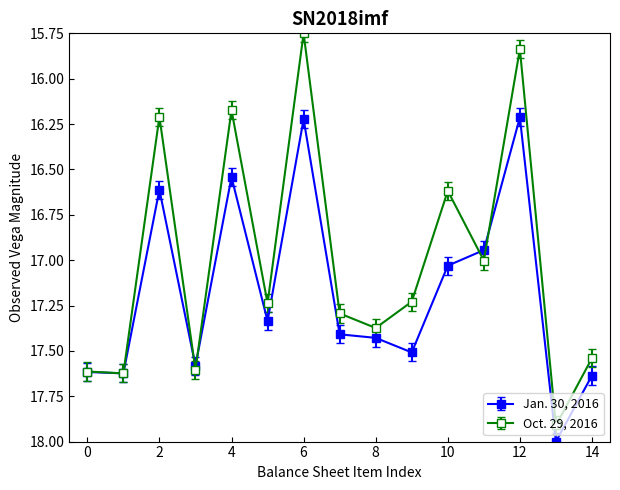

True or false: Jan. 30, 2016 has more than 1 points higher than both neighbors.

True